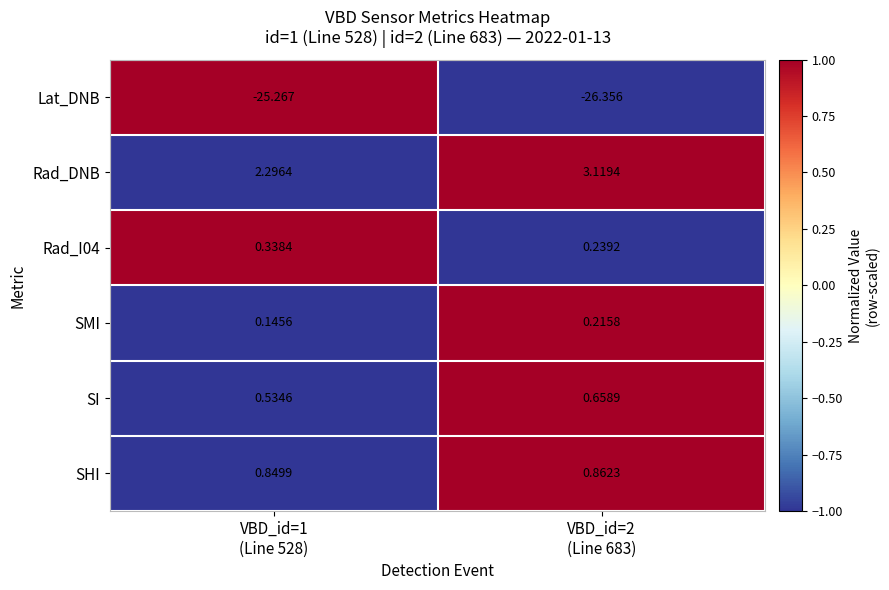

Which series has the largest total across all categories?

Rad_DNB